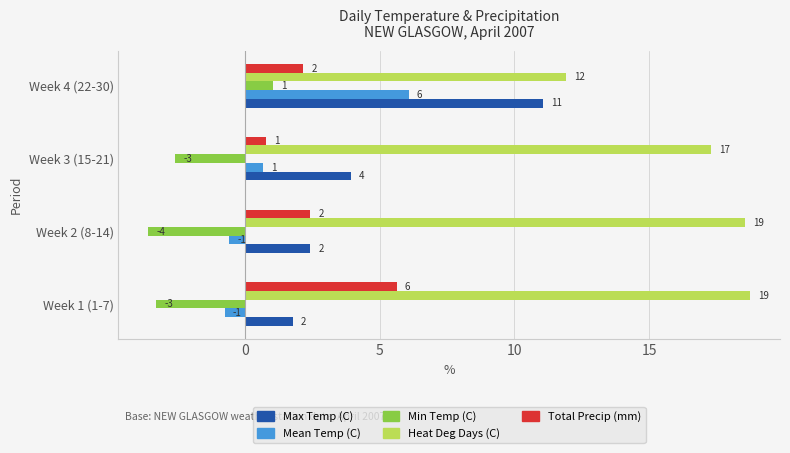

What are all the series names shown in the legend?

Max Temp (C), Mean Temp (C), Min Temp (C), Heat Deg Days (C), Total Precip (mm)